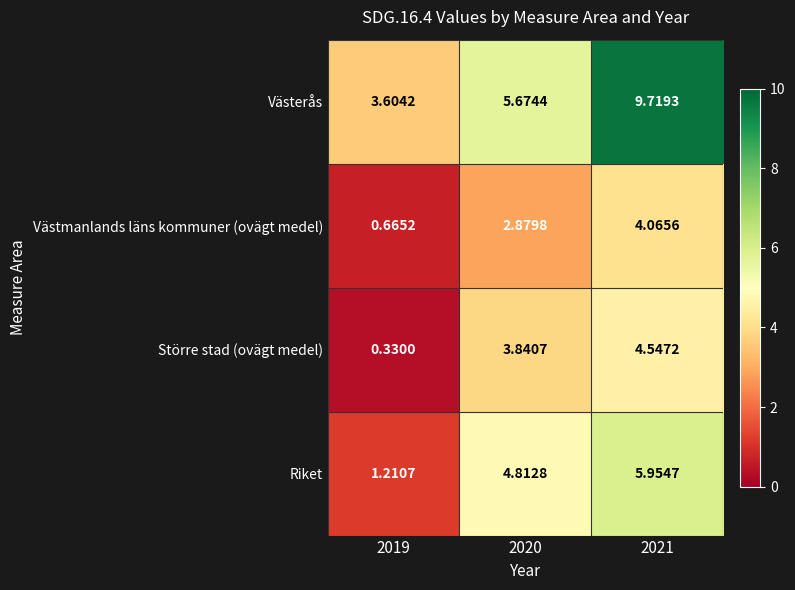

At how many categories does at least one series exceed 6?

1